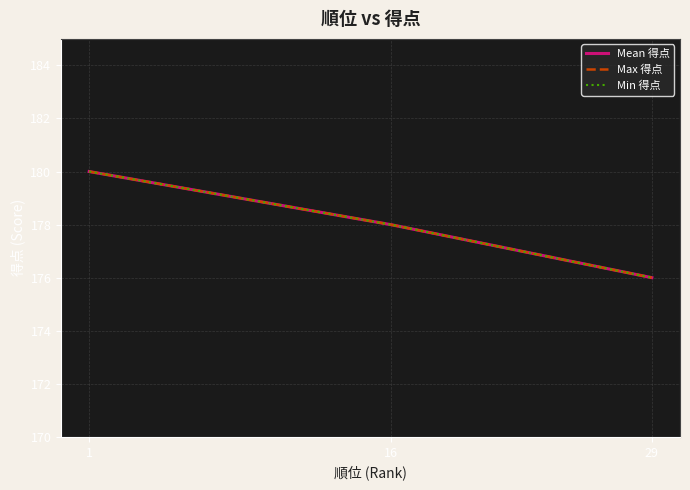

At which label does Min 得点 first exceed 178?

1